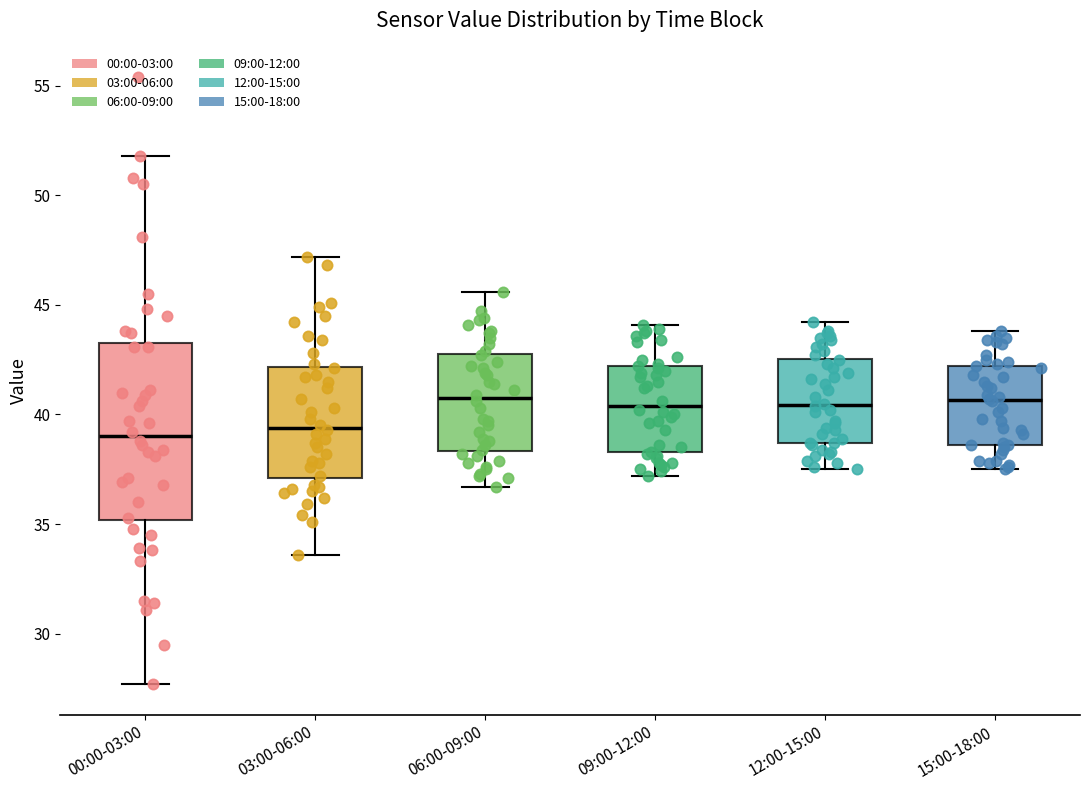

Which box is the tallest, from its lower edge to its upper edge?

00:00-03:00